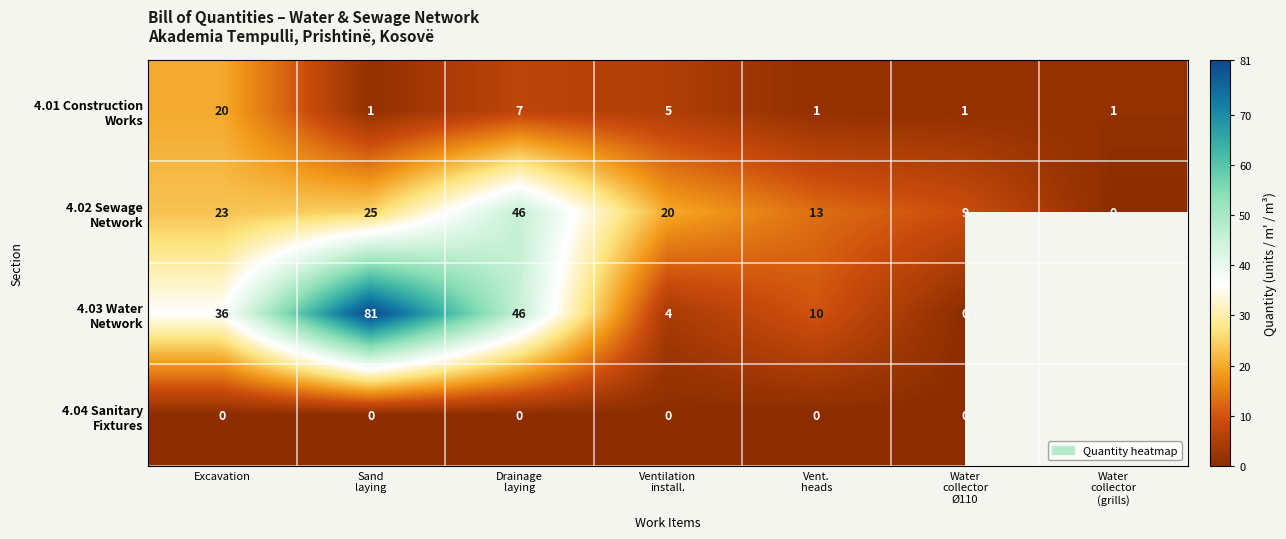

Count the number of data series in this chart.

4